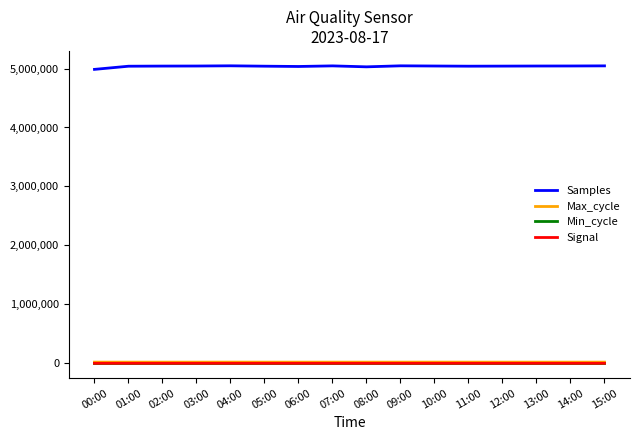

What is the total value across all series at 06:00?

5055023